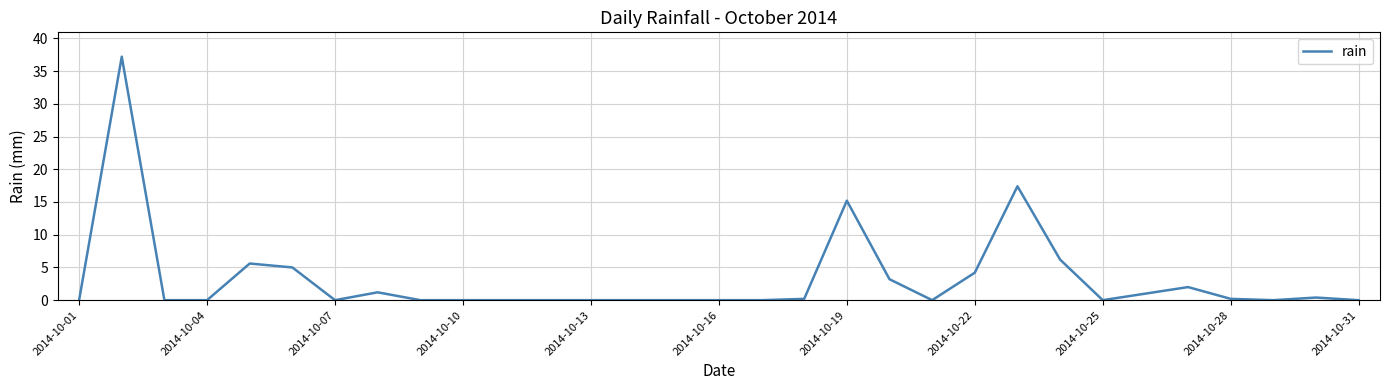

What is the greatest value displayed?

37.2